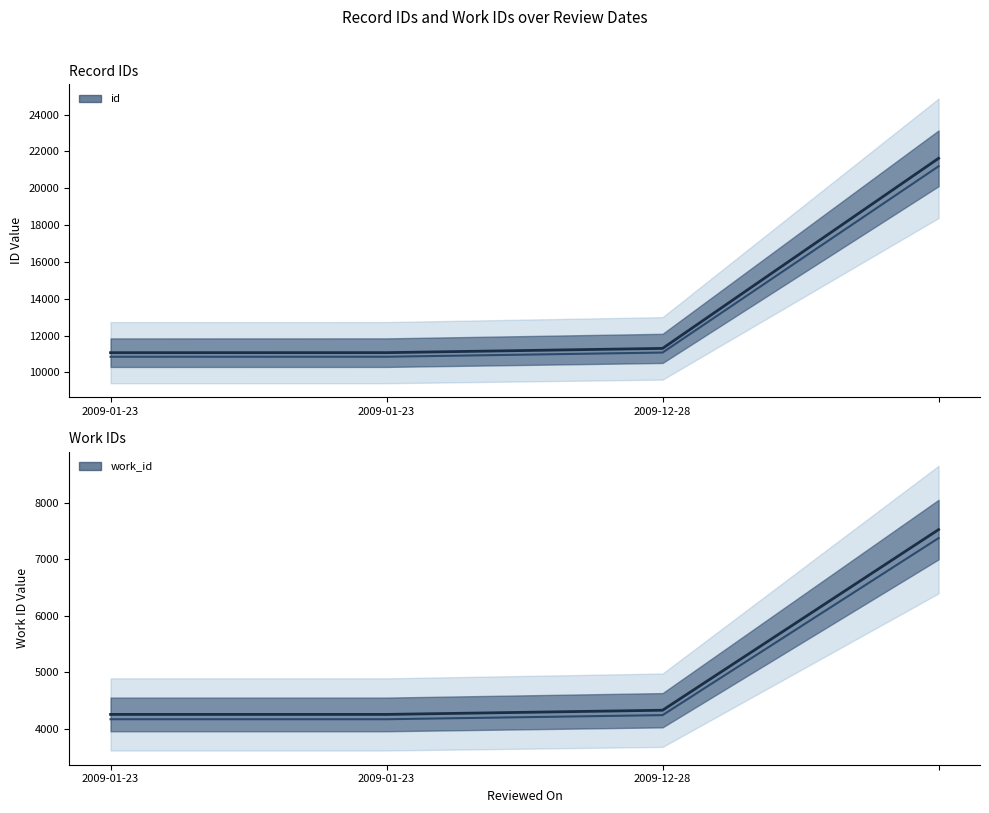

The id series shows 11071.0 at 2009-01-23. True or false?

True